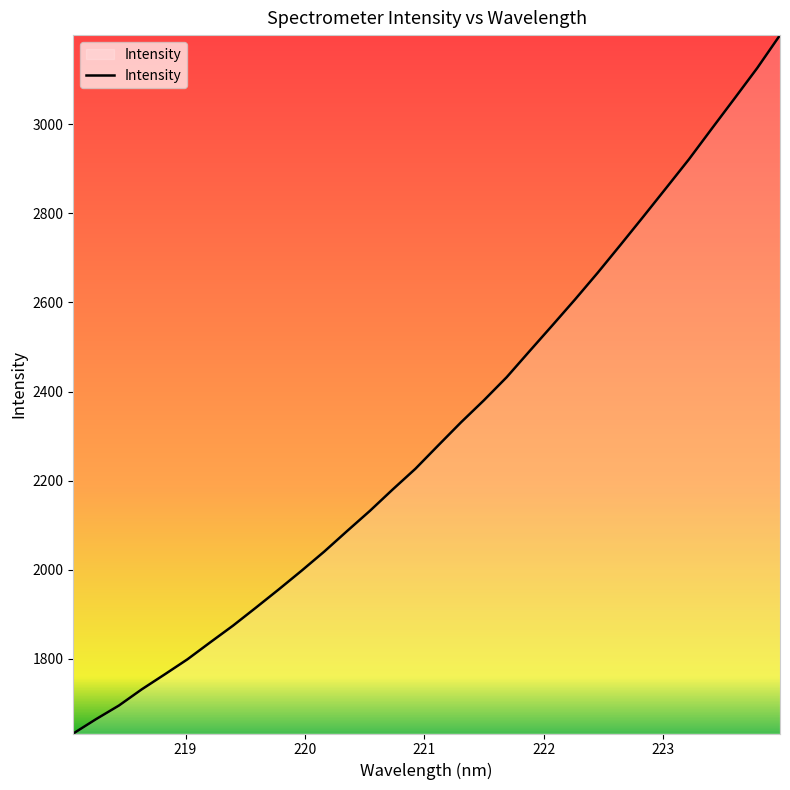

What is the greatest value displayed?

3199.5